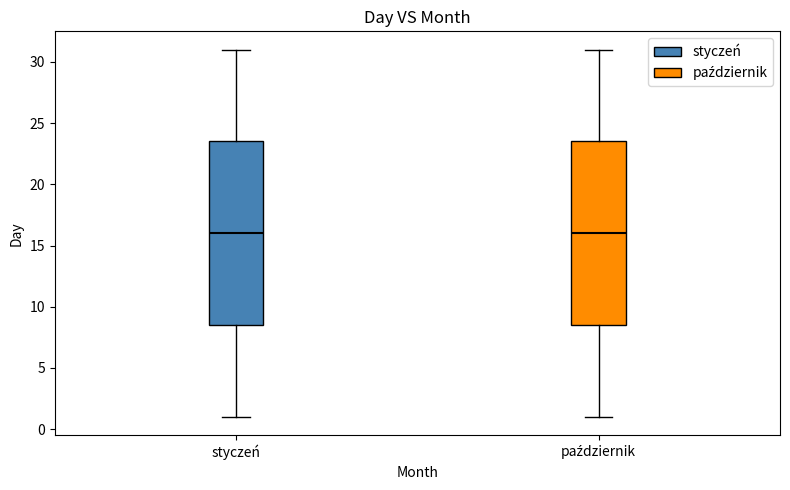

Reading left to right, transcribe this box plot: for each box, give where its median line is, the range the box spans, and where its two whiskers end, as read against the y-axis. The values are not printed on the chart, so give them approximately, as read against the axis.

styczeń: median 16.0, box 8.5 to 23.5, whiskers 1.0 to 31.0
październik: median 16.0, box 8.5 to 23.5, whiskers 1.0 to 31.0